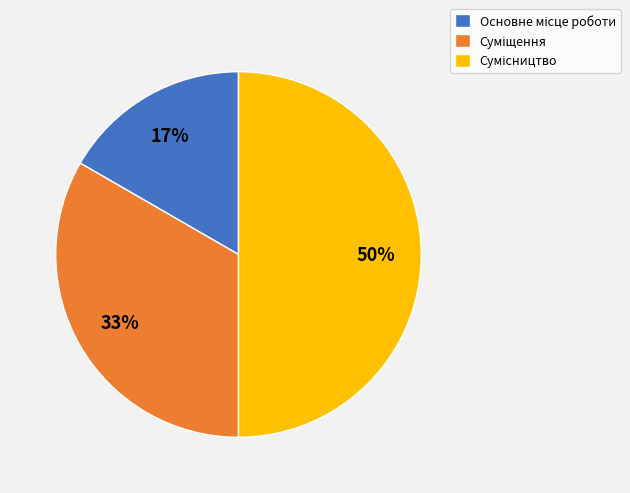

To the nearest percent, what is the average slice percentage?

33%